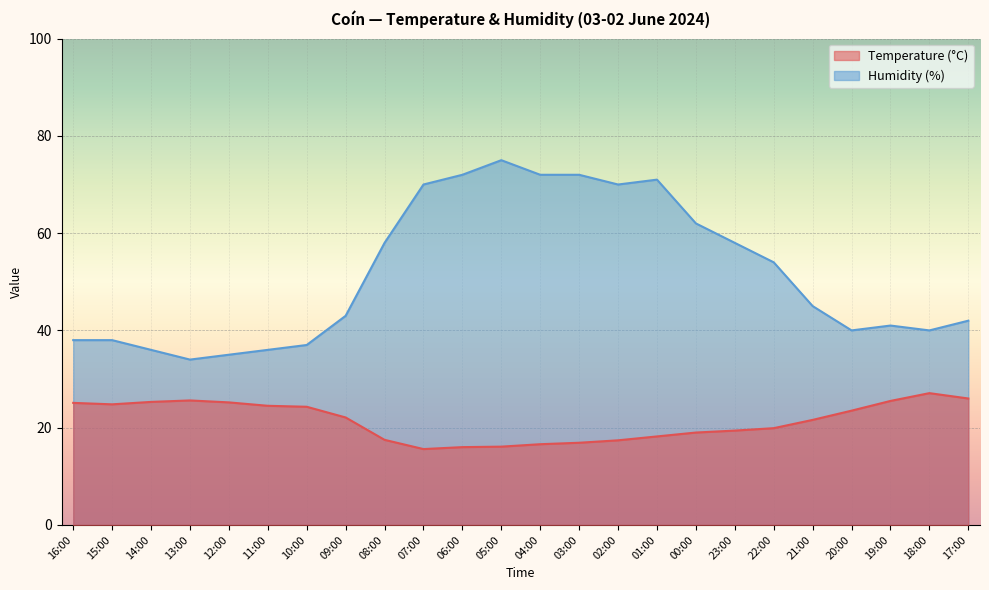

What is the average value of the Humidity (%) series?

51.6